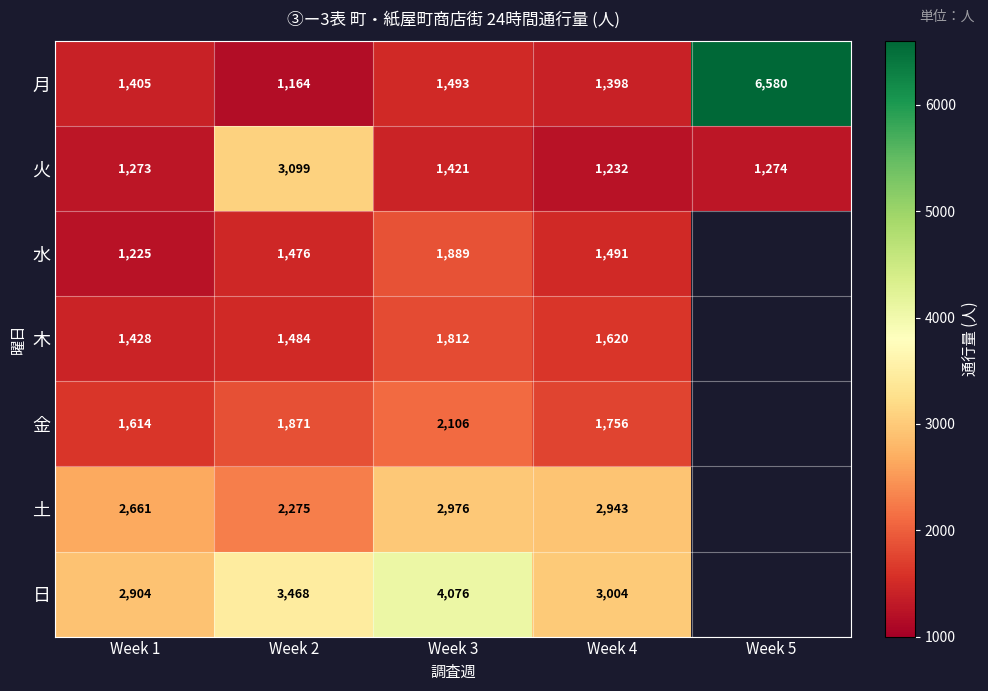

True or false: 火 has a value of 1273 at Week 1.

True